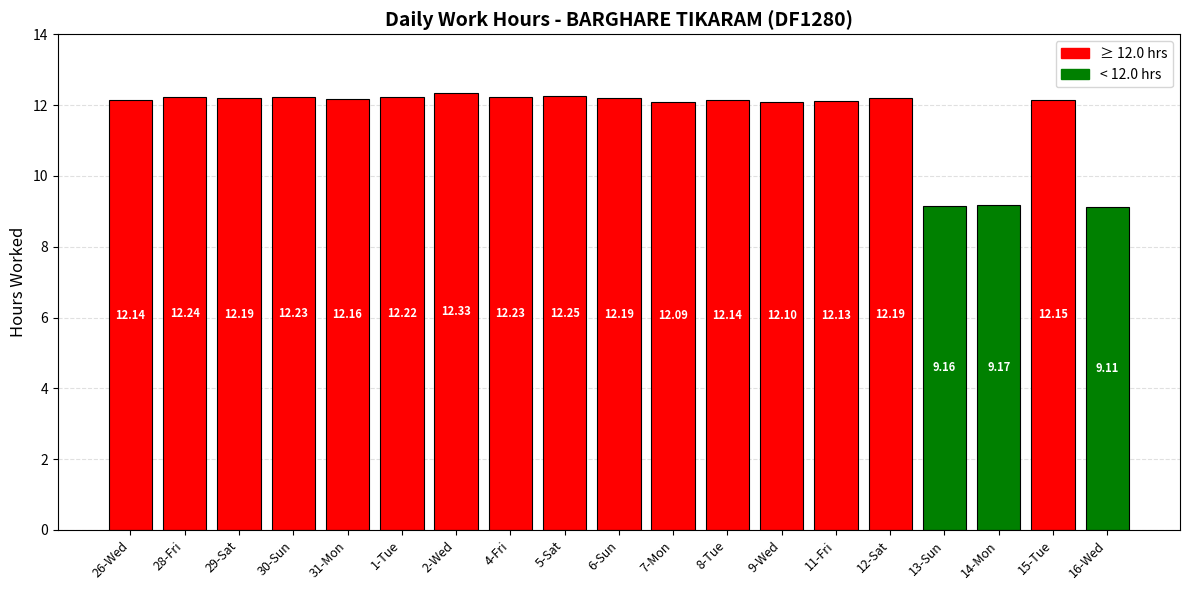

Is it true that the value at 4-Fri is 21.2?

False